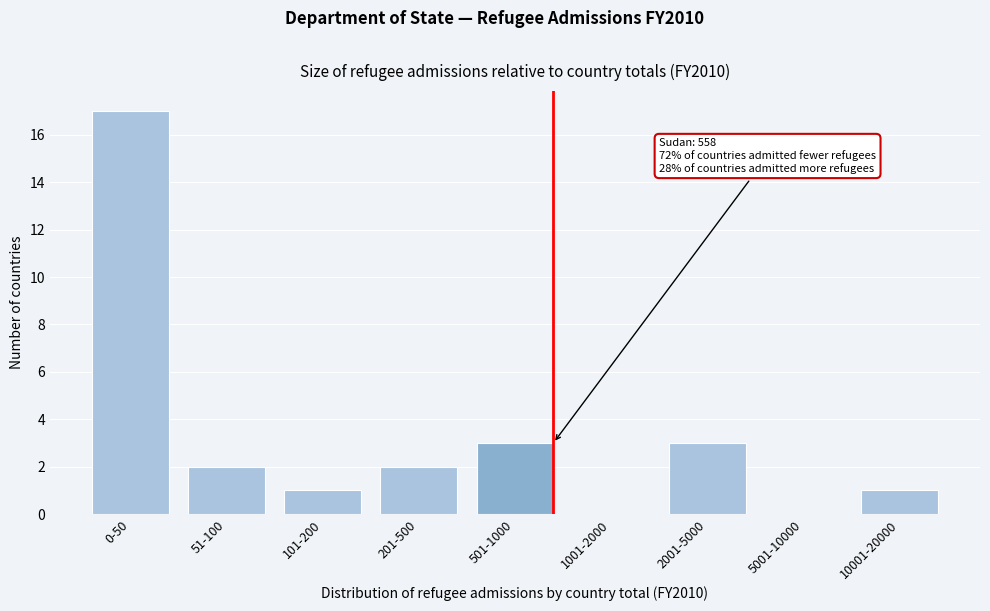

Reading right to left, extract all data points from this chart.

10001-20000=1	5001-10000=0	2001-5000=3	1001-2000=0	501-1000=3	201-500=2	101-200=1	51-100=2	0-50=17